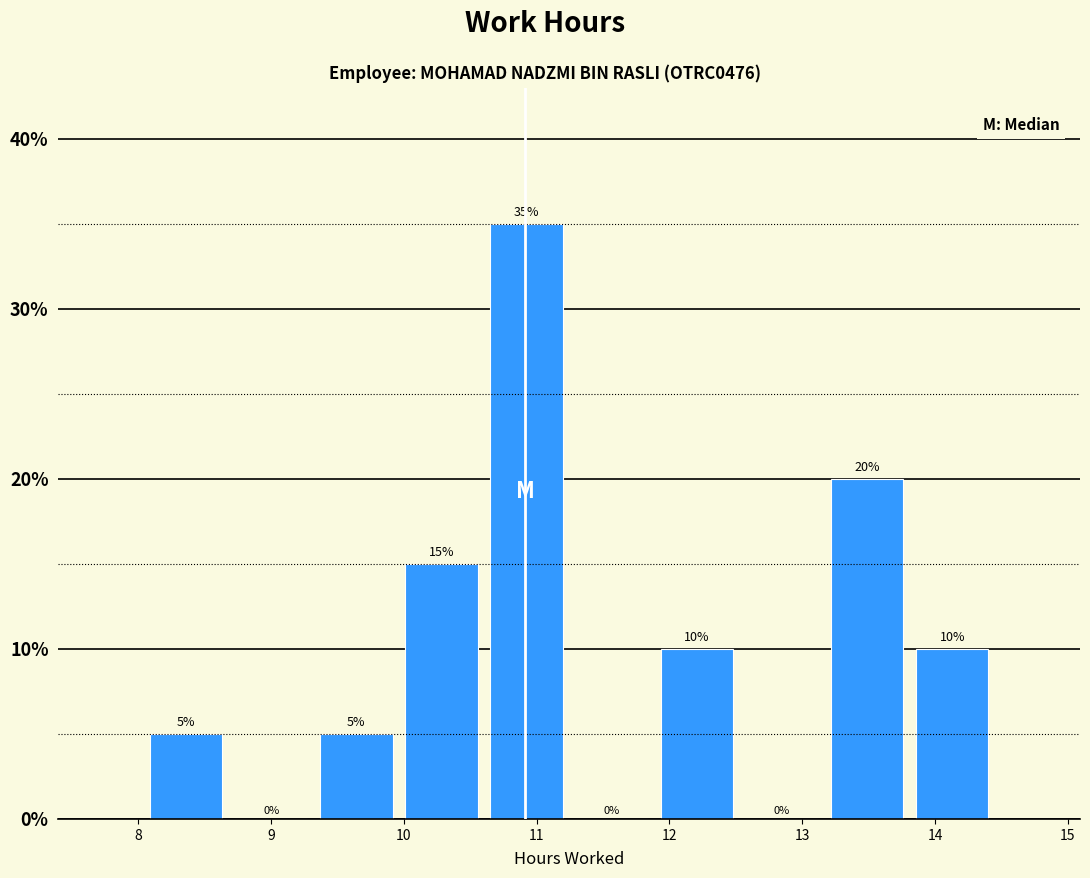

What is the height of the bar covering 13.2 to 13.8 on the x-axis? The bar edges are not printed on the chart, so give them approximately, as read against the axis.

20